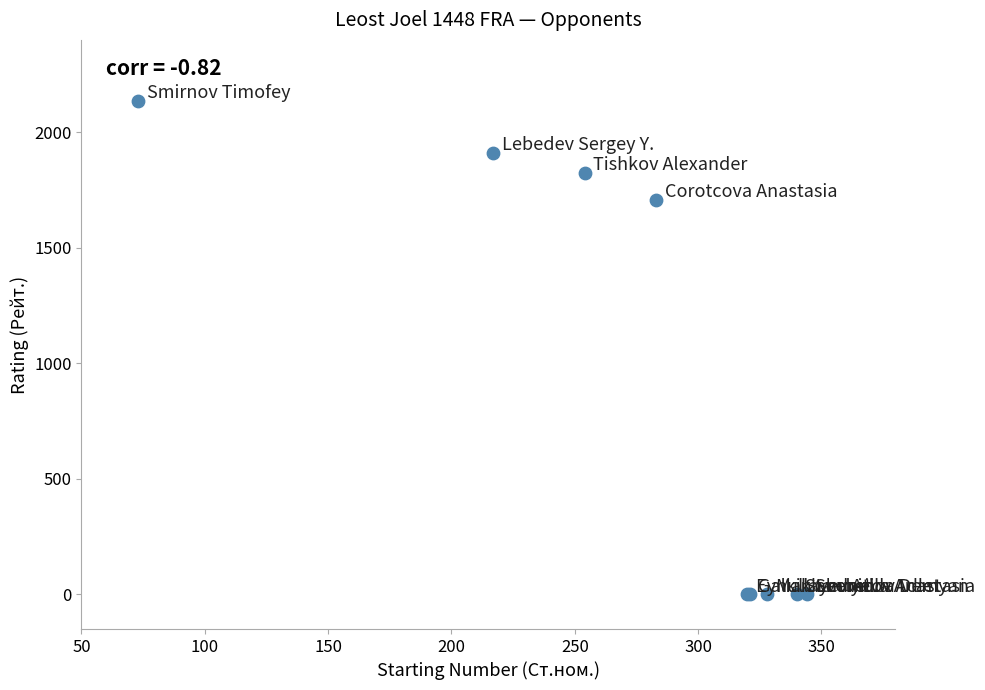

What Y value in the scatter plot is closest to 1067?

1709